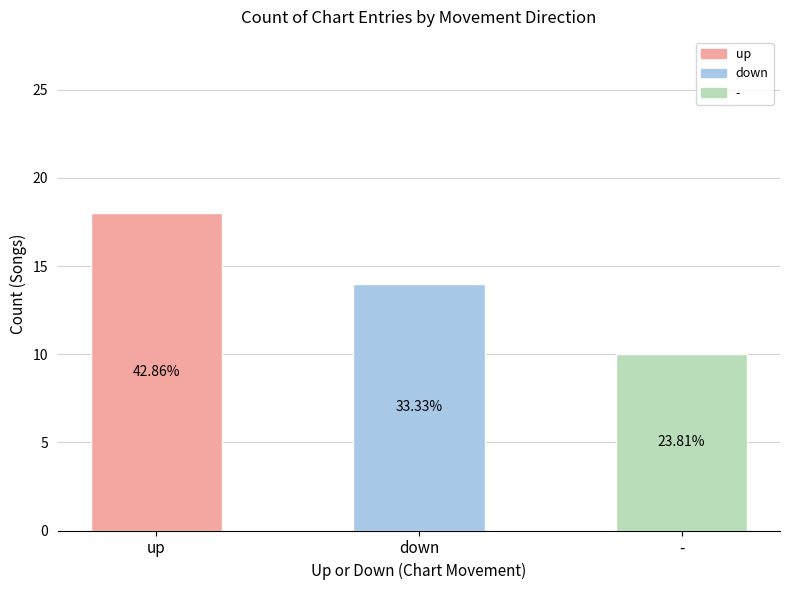

How many bars are there in total?

3